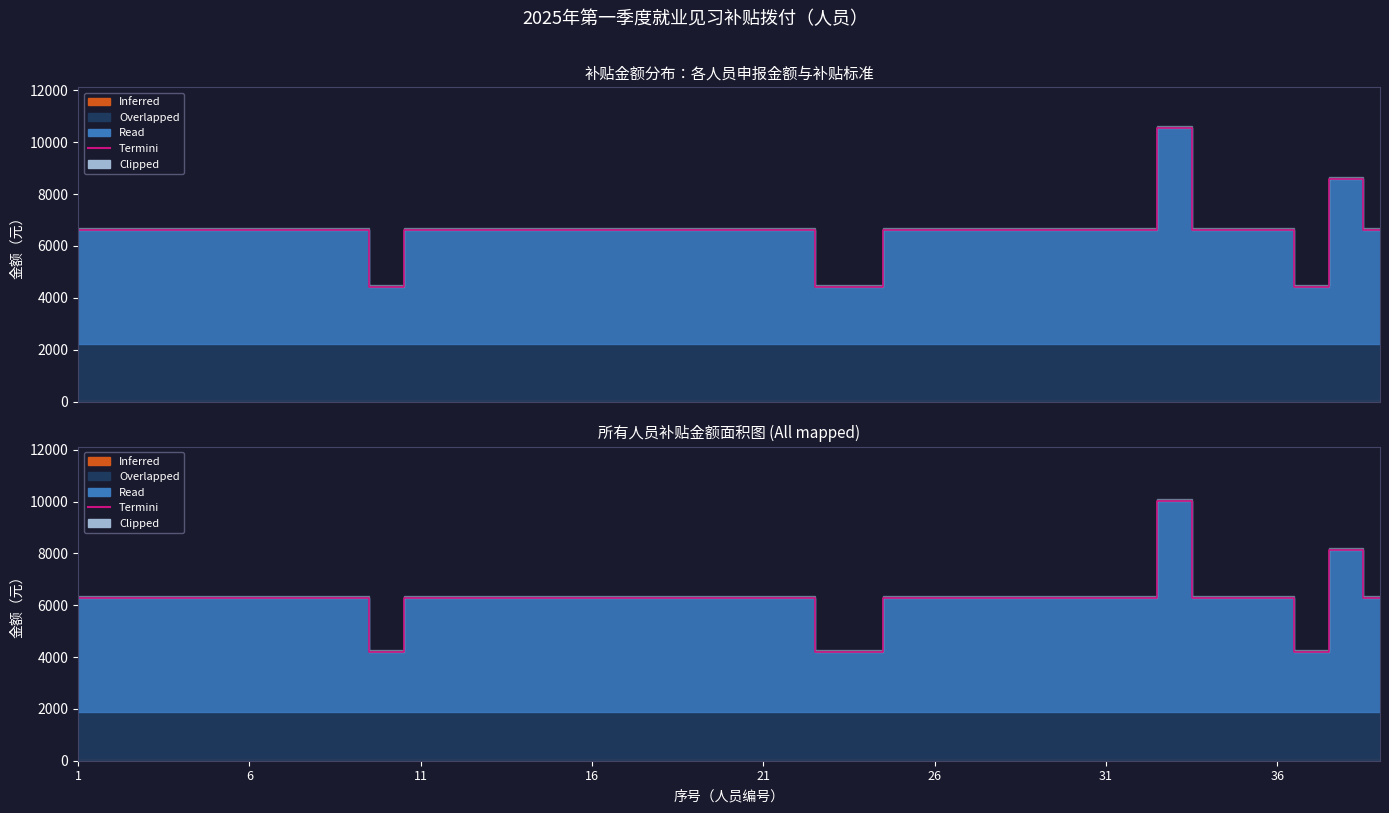

True or false: there are more than 0 points higher than both neighbors.

True